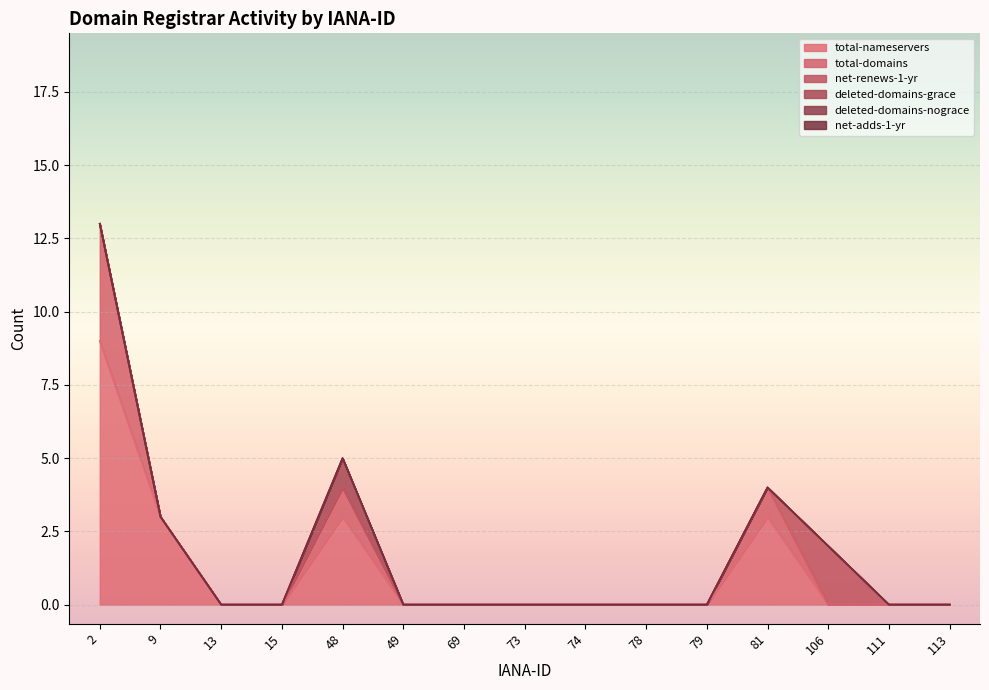

List the series in order of their peak value, lowest first.

deleted-domains-nograce, net-adds-1-yr, deleted-domains-grace, net-renews-1-yr, total-domains, total-nameservers